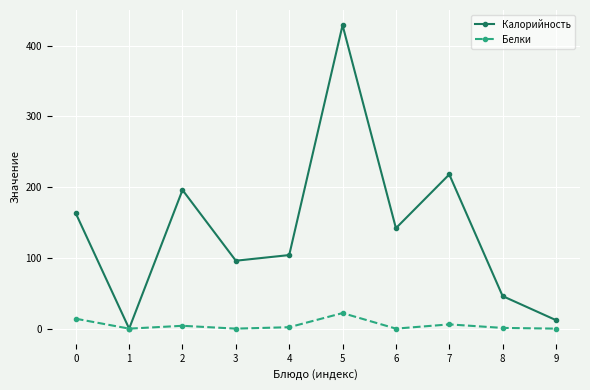

Between 1 and 5, which series saw the biggest shift?

Калорийность